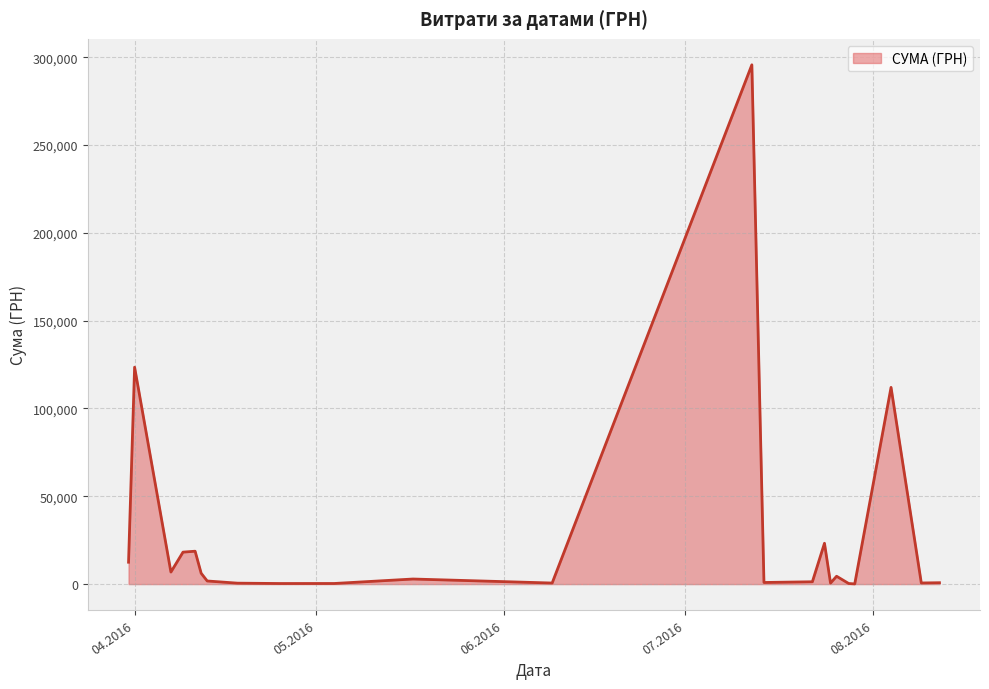

What is the maximum value shown in the chart?

295638.6